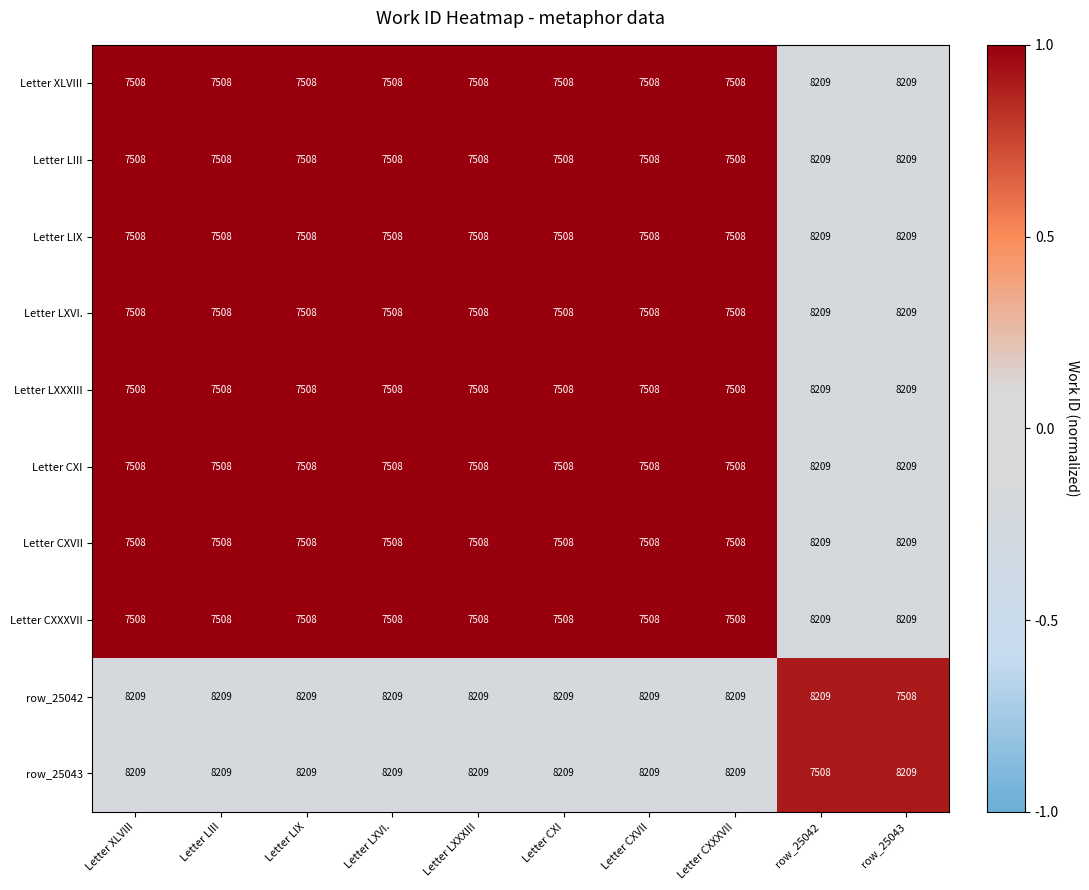

What is the difference between the maximum and minimum values in the Letter LXVI. series?

701